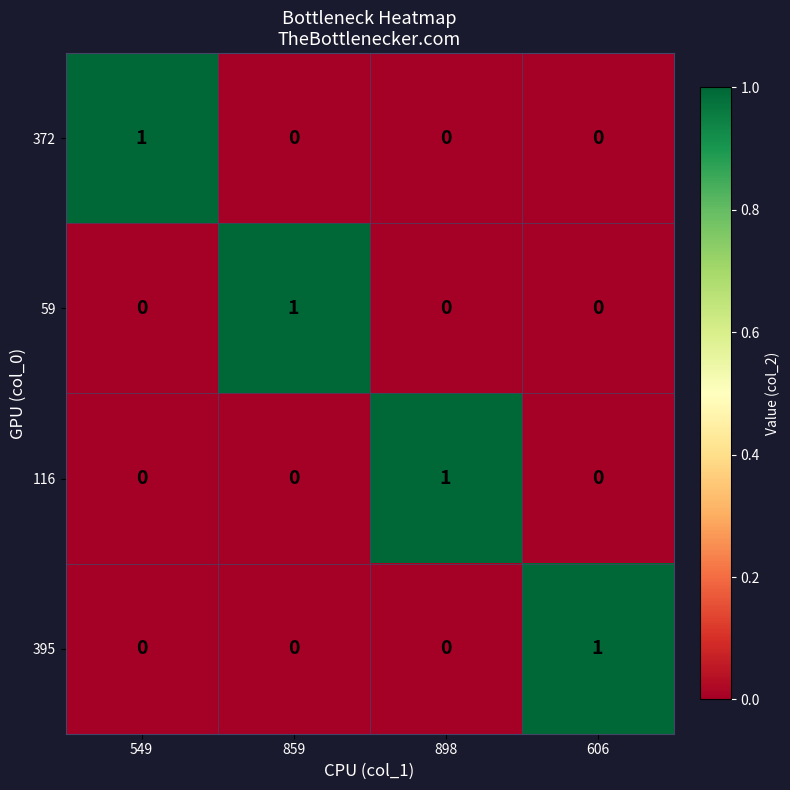

How many distinct data groups are displayed?

4